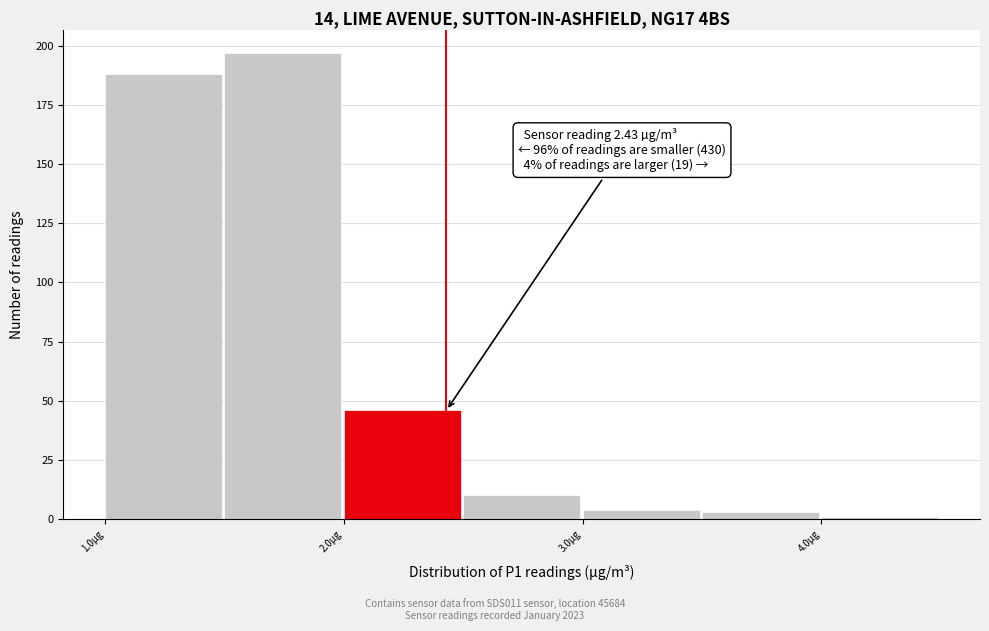

Which range on the x-axis has the tallest bar?

1.5 to 2.0